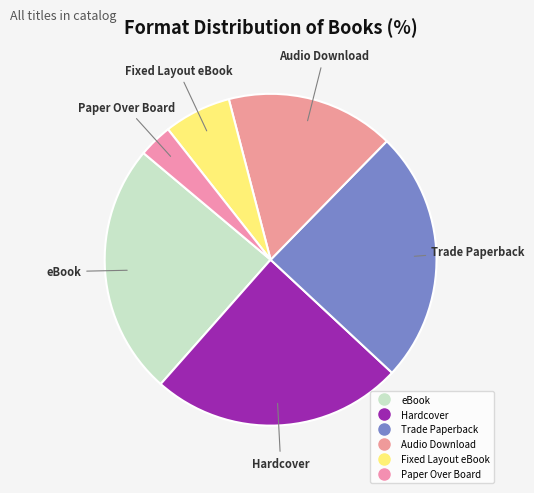

Count the number of slices in the pie.

6